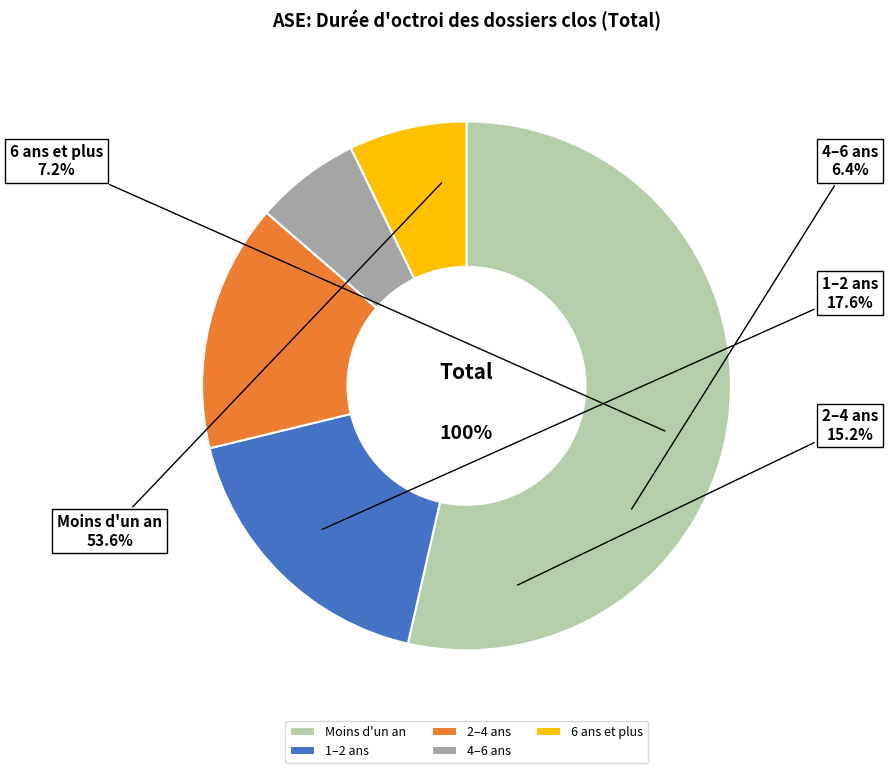

Rank the categories by value from highest to lowest.

Moins d'un an, 1–2 ans, 2–4 ans, 6 ans et plus, 4–6 ans